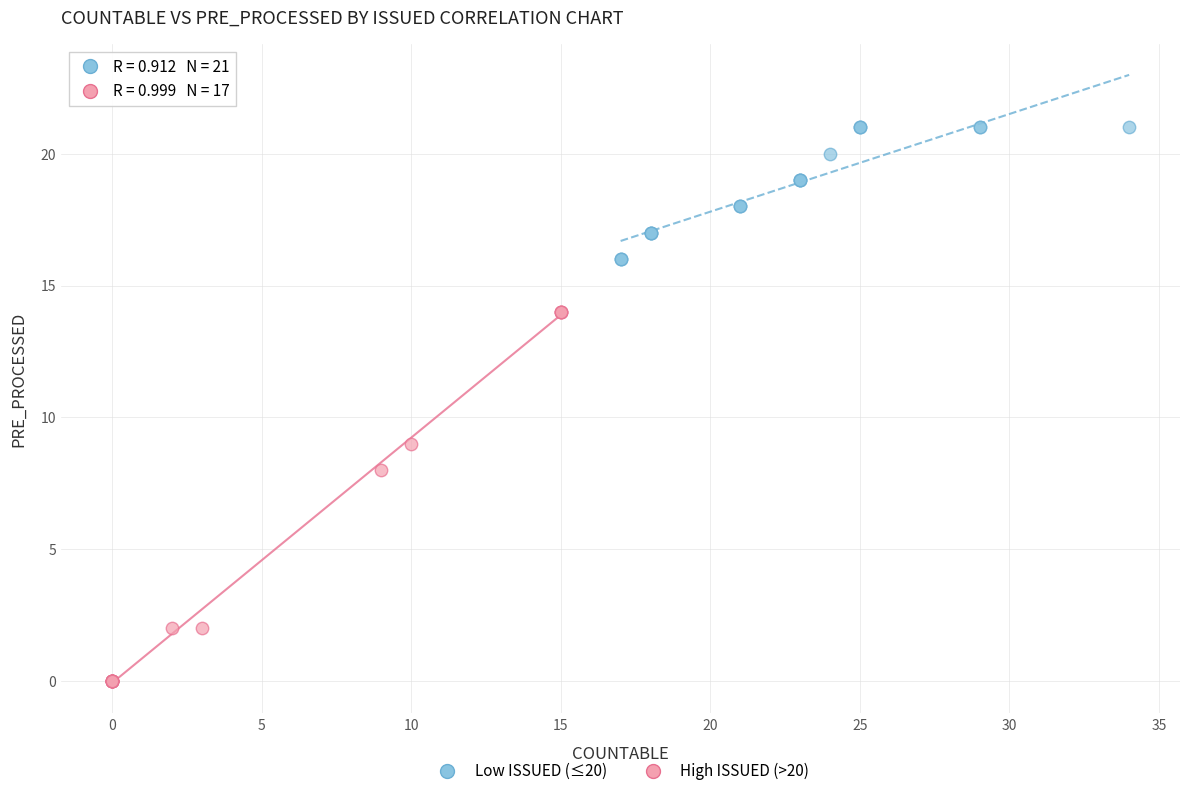

Which series has the largest Y range (max minus min)?

High ISSUED (>20)